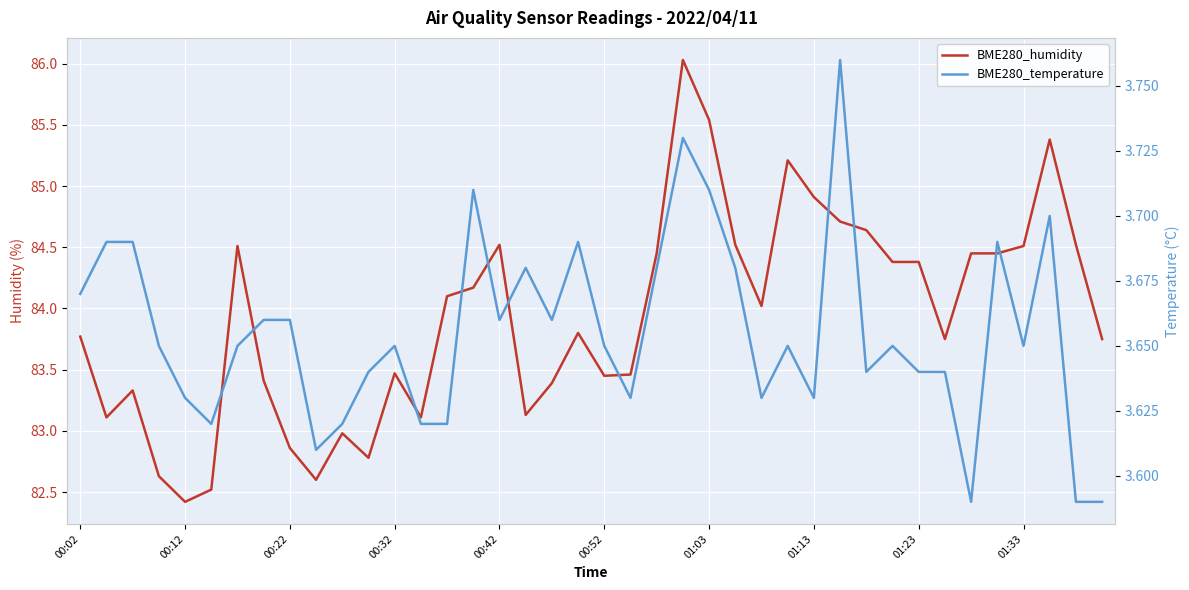

What is the value of the BME280_humidity point at the 2nd from the left?

83.1